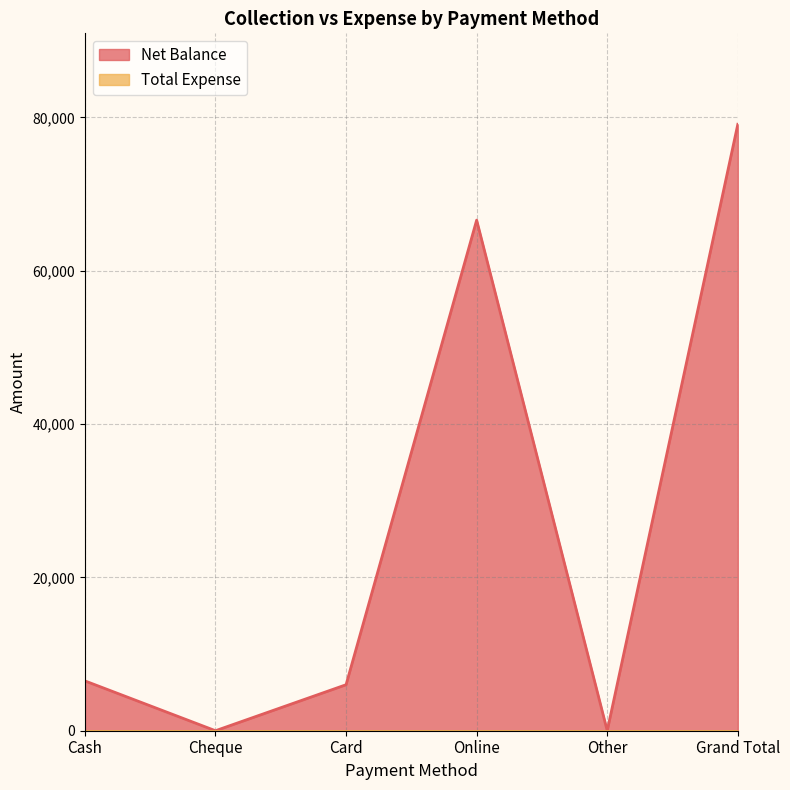

Where is the first local minimum?

Cheque